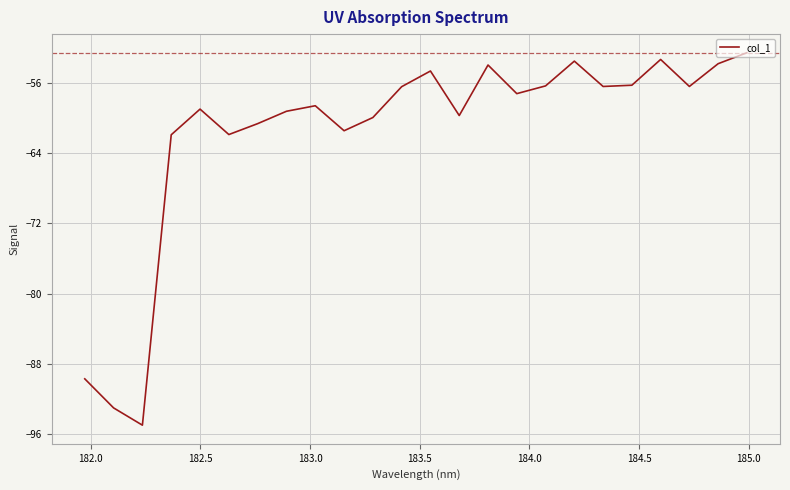

What is the smallest value displayed?

-95.0